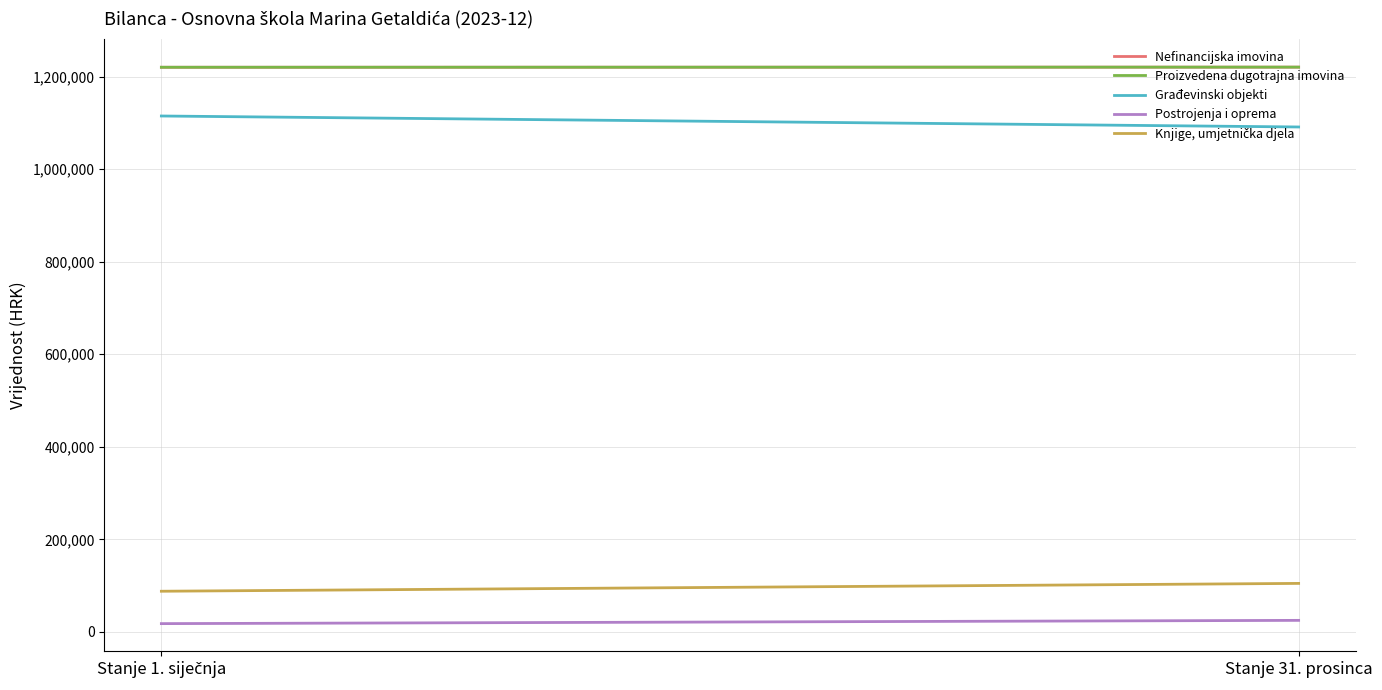

What is the difference between the maximum and minimum values in the Knjige, umjetnička djela series?

16964.0